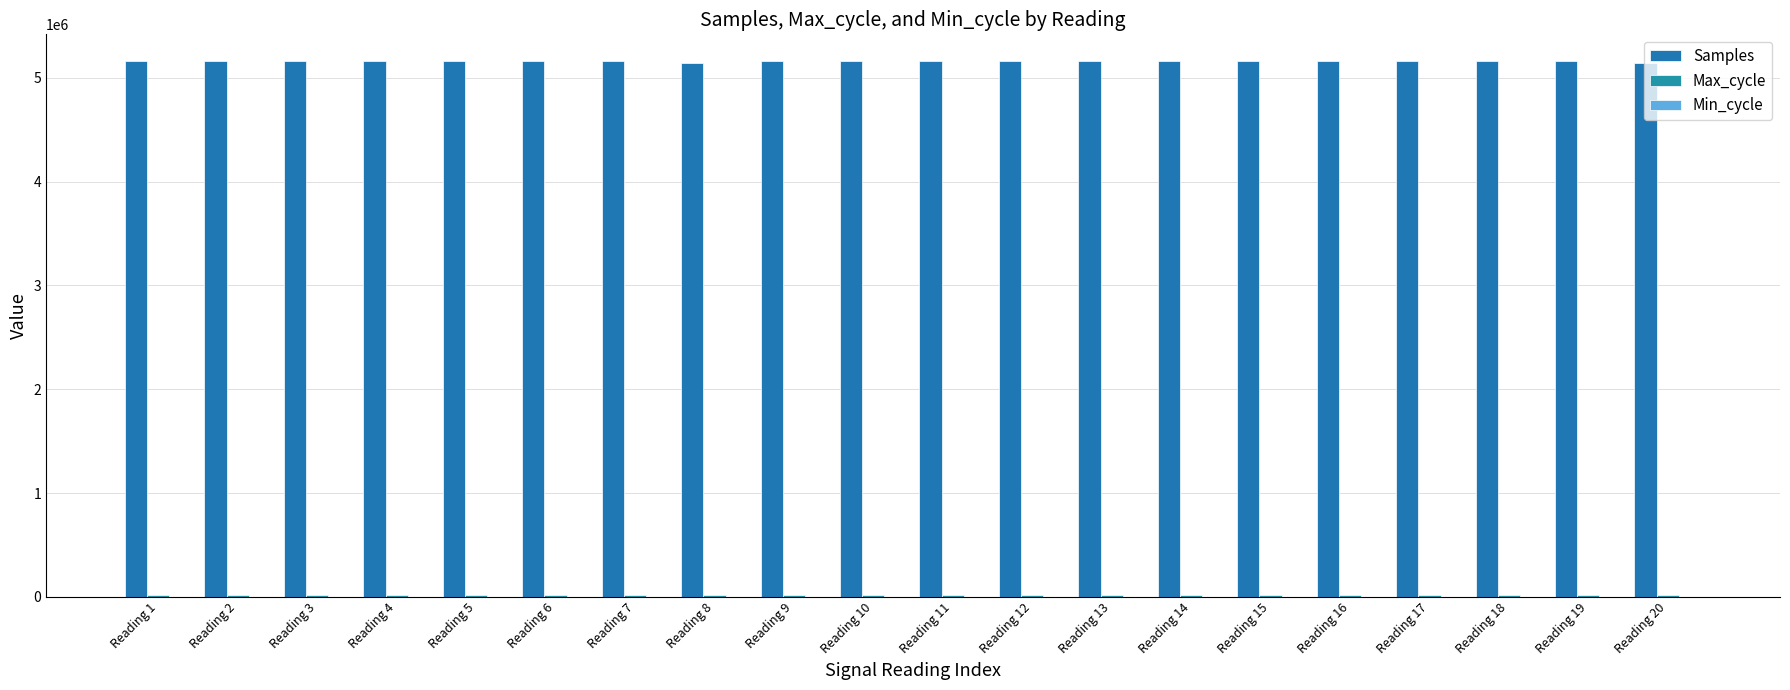

How many categories are shown in the chart?

20